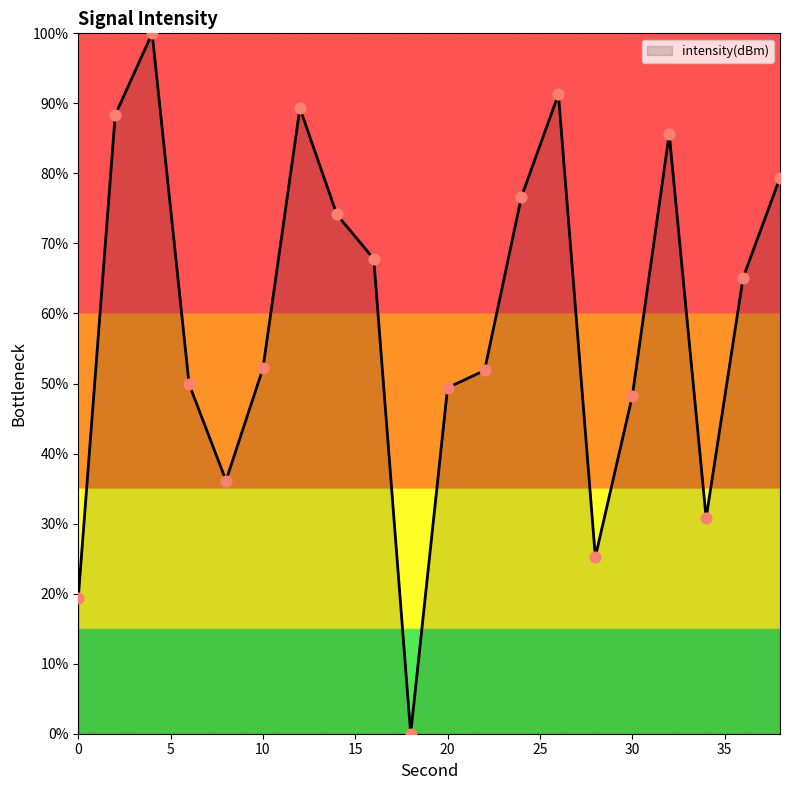

What is the maximum value shown in the chart?

100.0